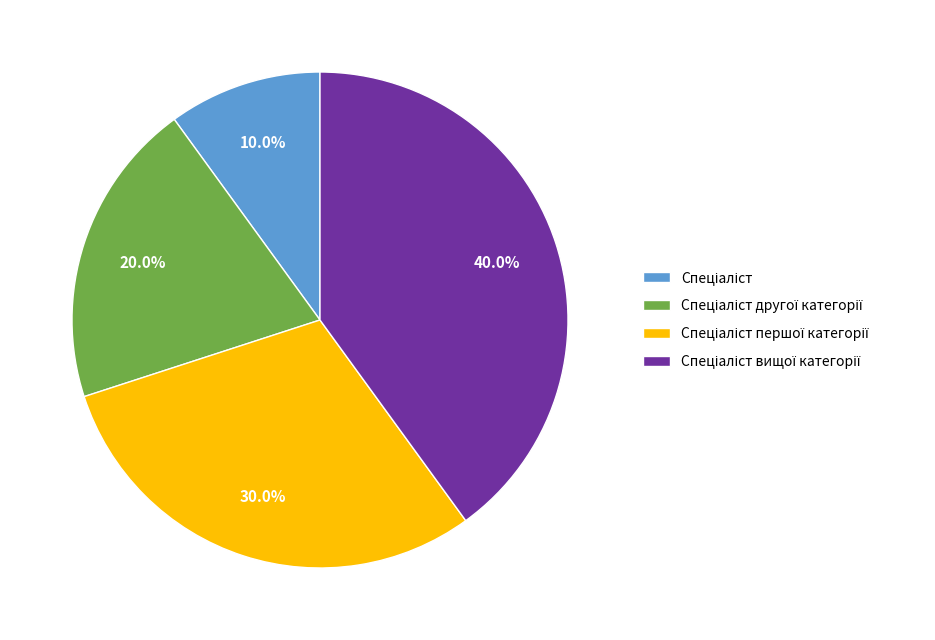

Does any single category account for the majority?

No